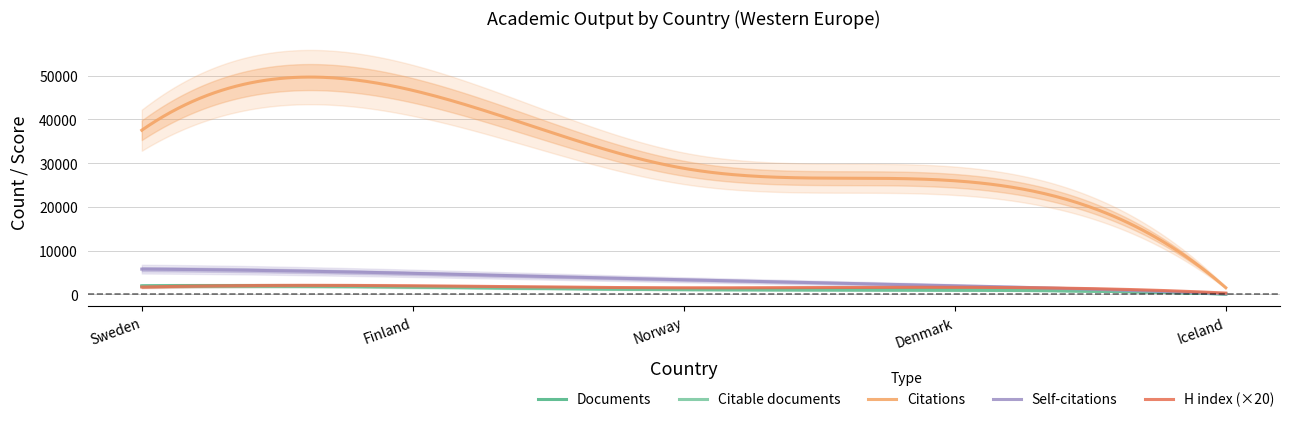

Which series has the largest range (max minus min)?

Citations